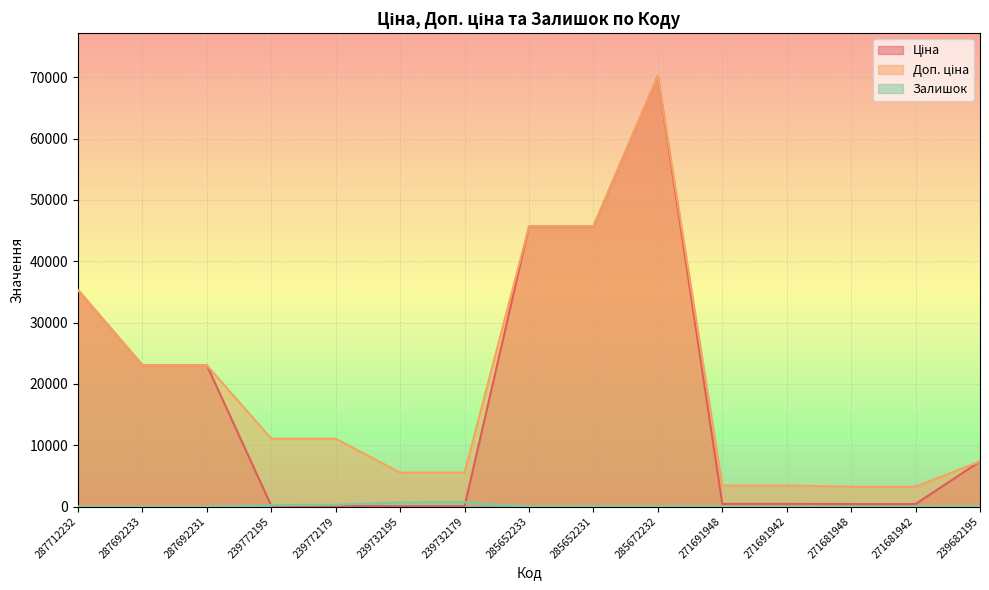

What position from the left is 271691942?

12